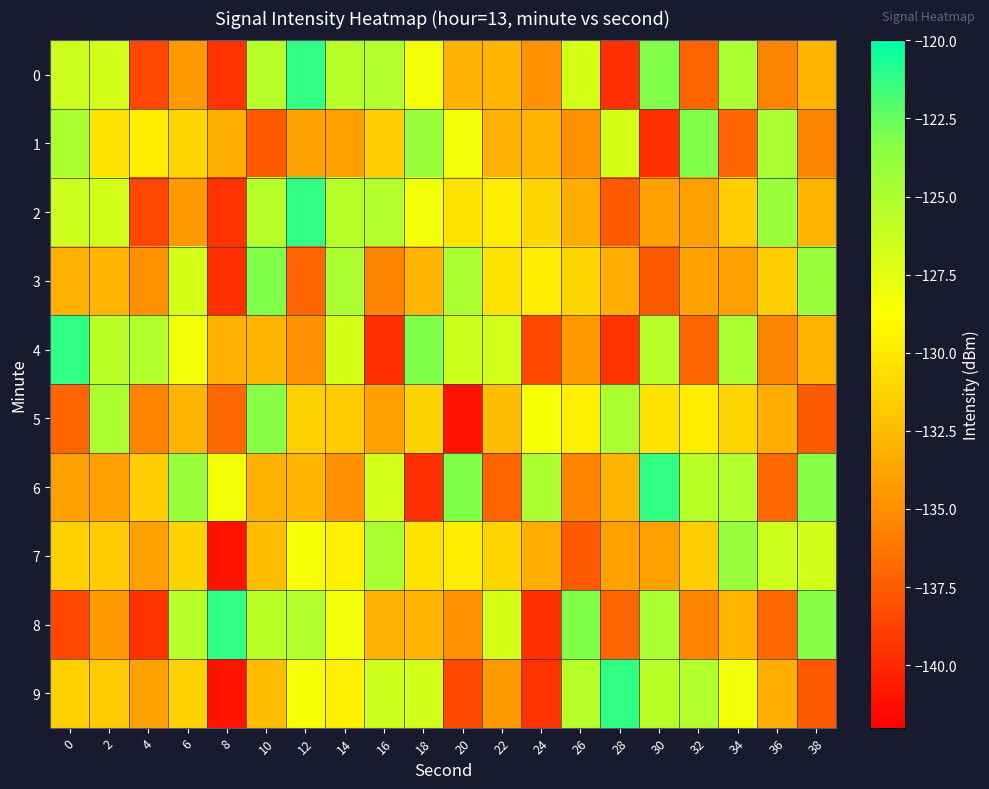

Which series has the largest range (max minus min)?

9